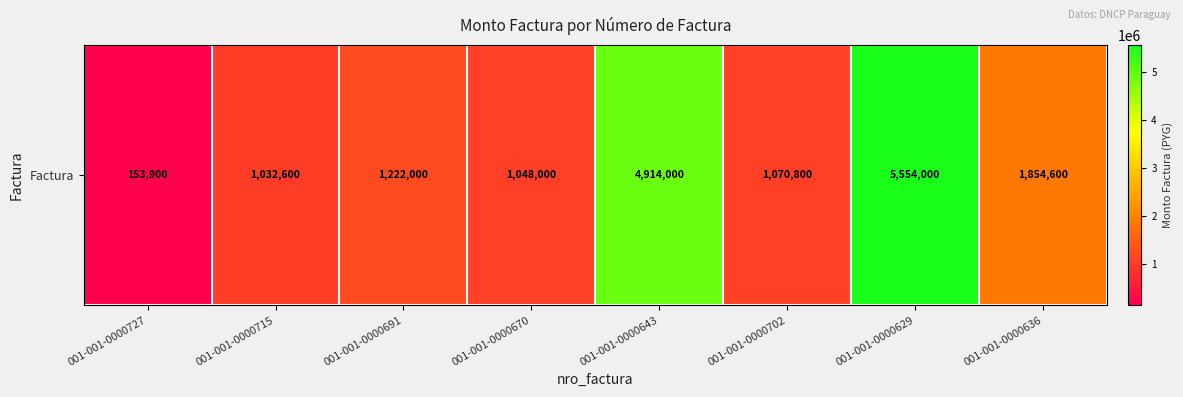

Rank the categories by value from lowest to highest.

001-001-0000727, 001-001-0000715, 001-001-0000670, 001-001-0000702, 001-001-0000691, 001-001-0000636, 001-001-0000643, 001-001-0000629